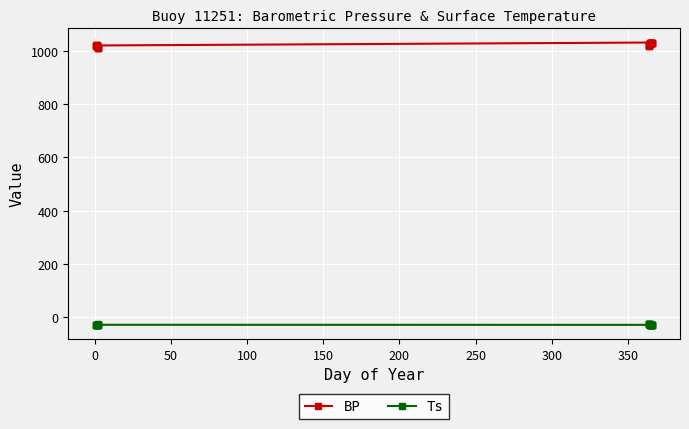

What is the difference between the second highest and minimum values in the Ts series?

2.2